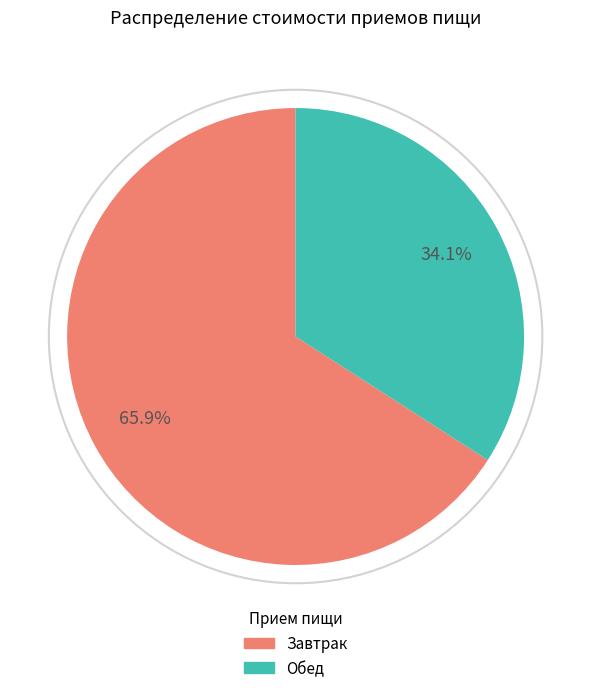

How many segments does this pie chart have?

2